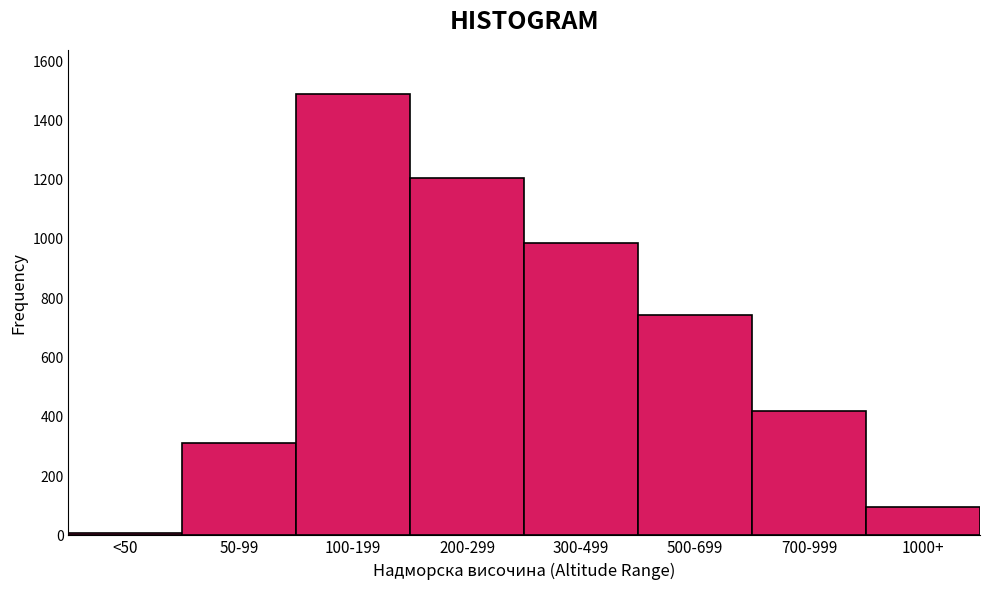

Reading left to right, extract all data points from this chart.

<50=8	50-99=312	100-199=1489	200-299=1205	300-499=987	500-699=743	700-999=421	1000+=94